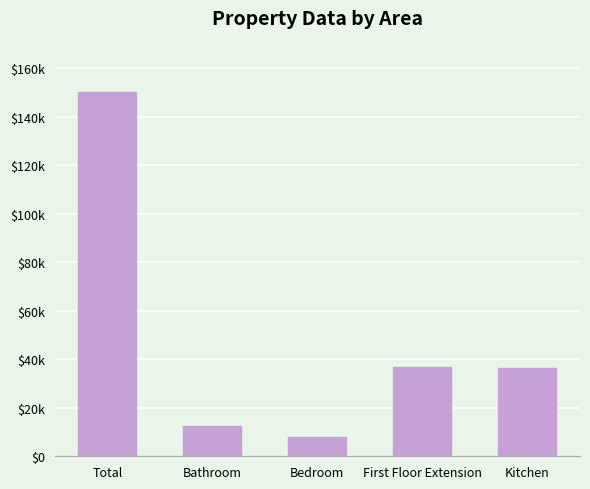

What is the smallest value displayed?

7839.3